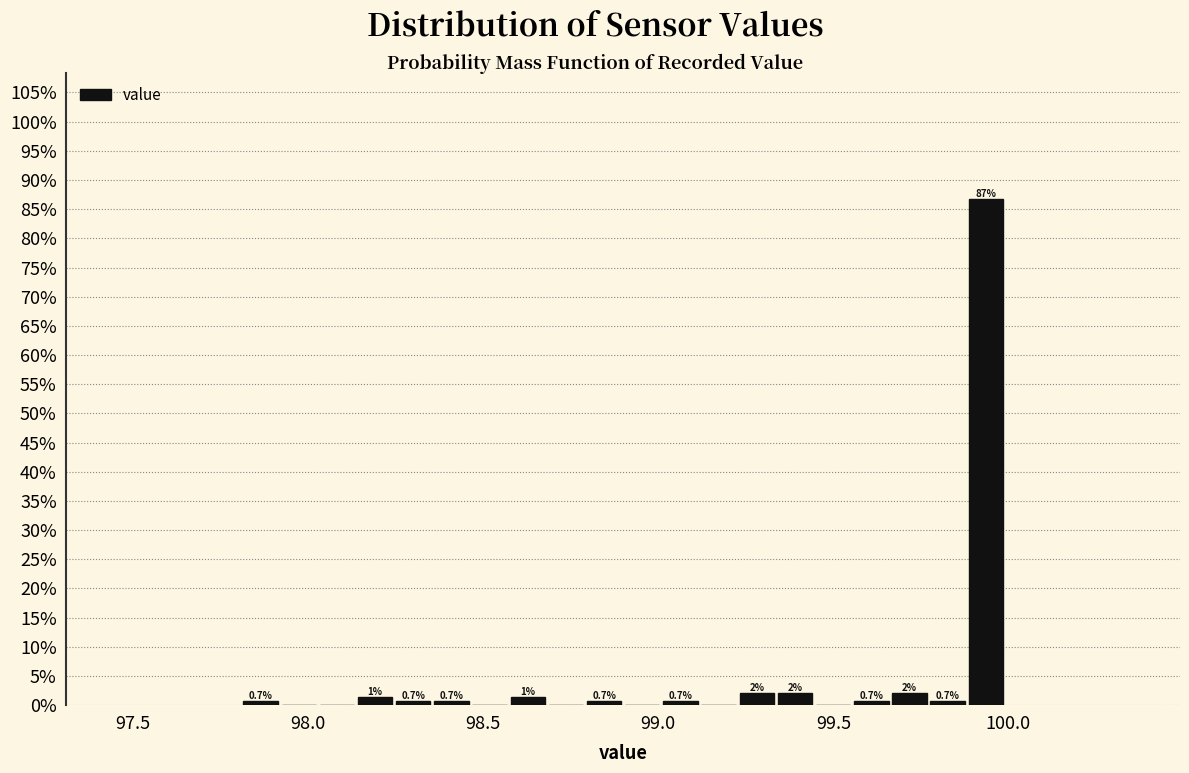

Around what value on the x-axis is the tallest bar? Give the approximate position of its centre, as read against the axis.

99.95